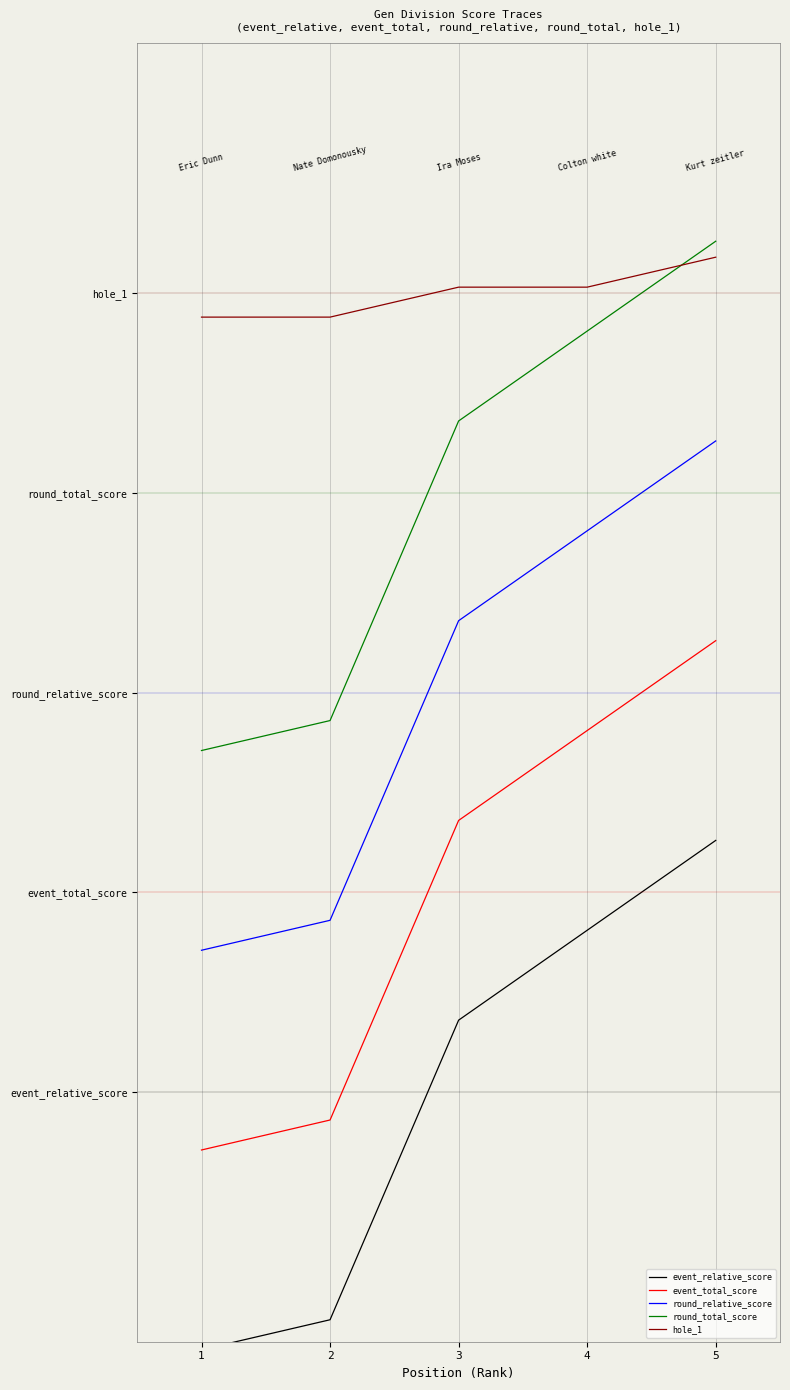

True or false: event_total_score and event_relative_score intersect in this chart.

False